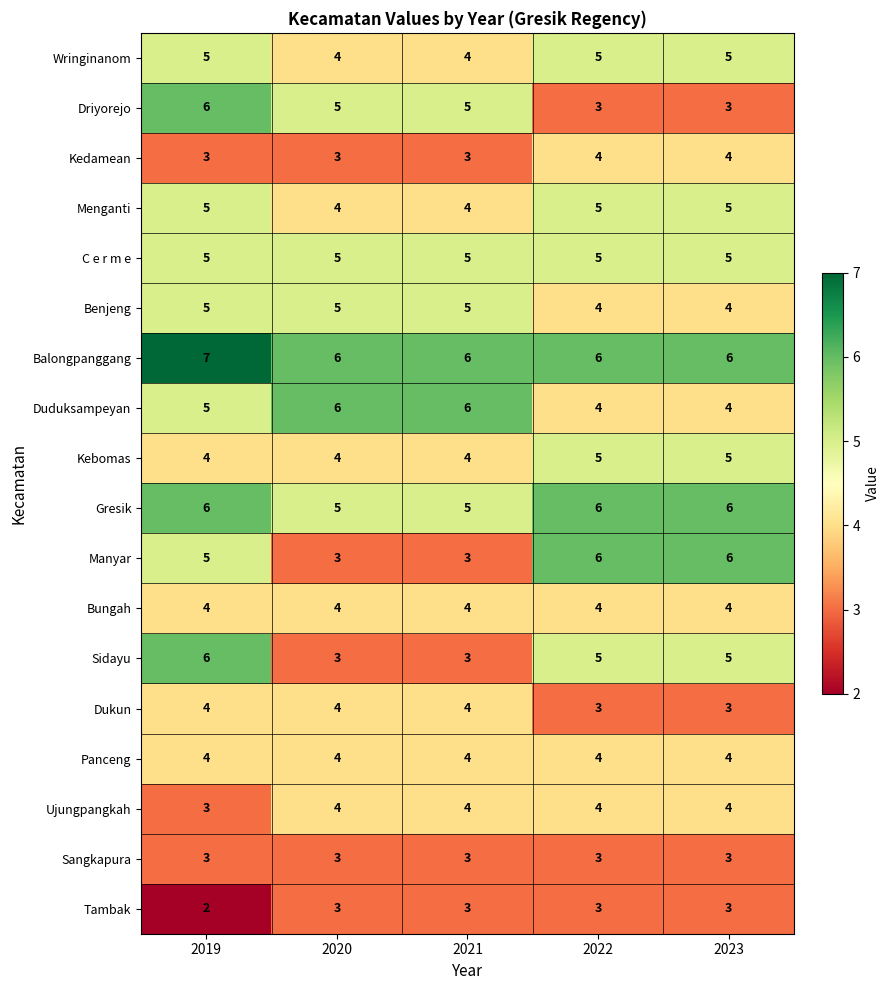

What is the total value across all series at 2022?

79